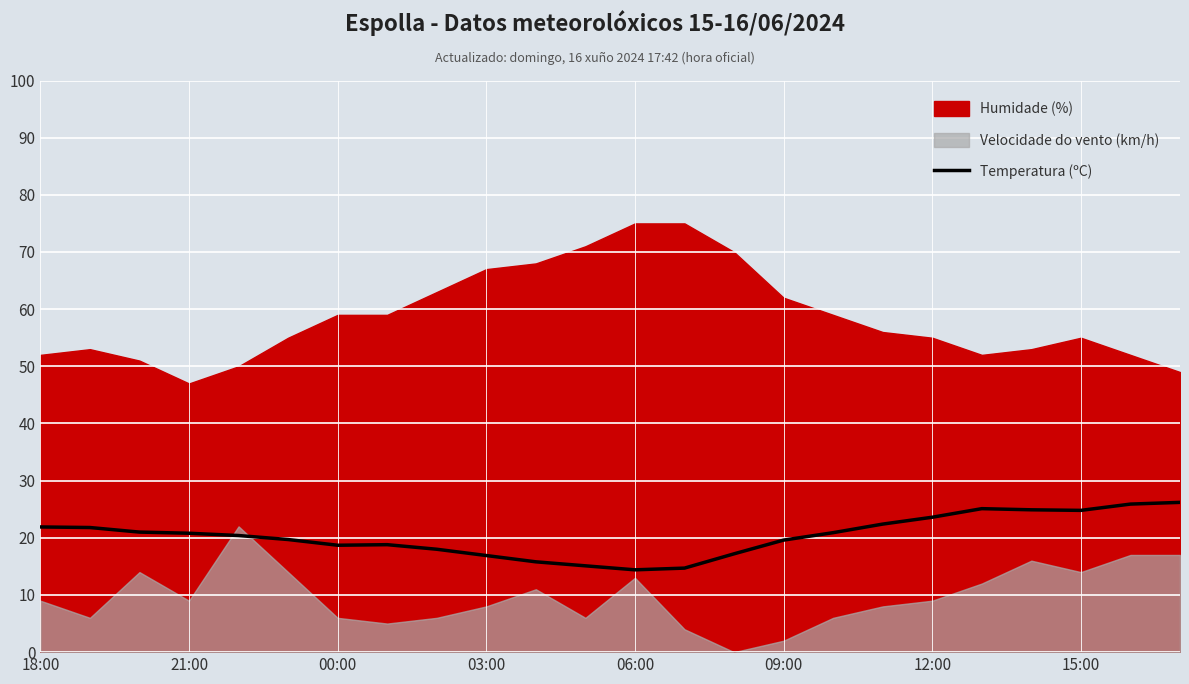

What is the difference between the values at 22 and 19?

0.8